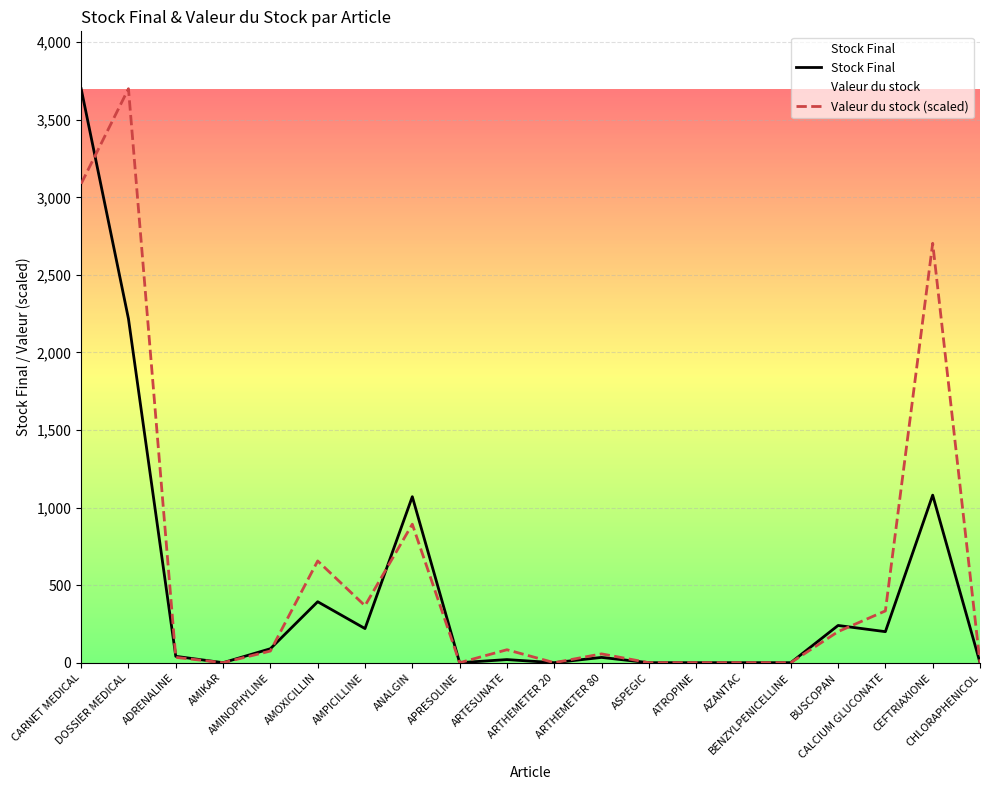

What is the greatest value displayed?

3700.0